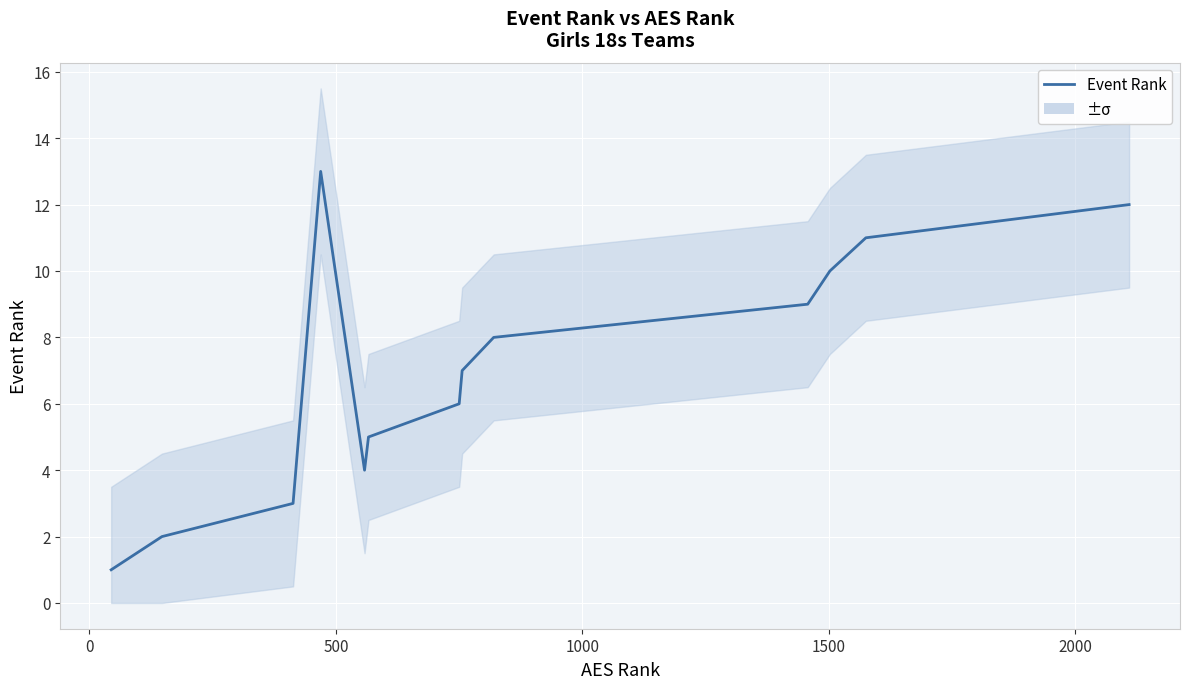

What is the value of the 11th point from the left?

10